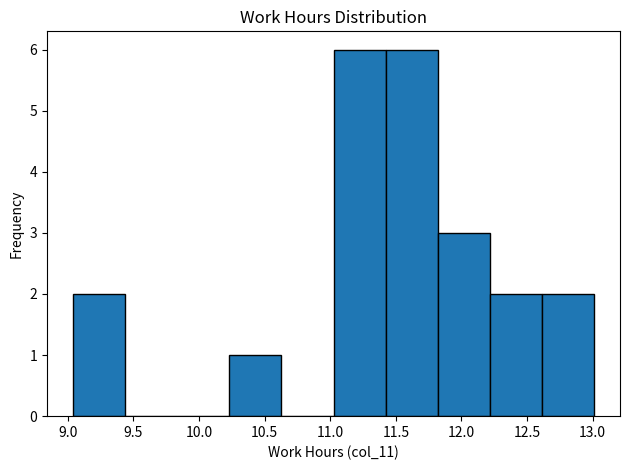

Reading left to right, list every bar in this chart as the range it spans on the x-axis followed by its height. Neither the bar edges nor the heights are printed on the chart, so give them approximately, as read against the axes.

9.05 to 9.45: 2
9.45 to 9.85: 0
9.85 to 10.25: 0
10.25 to 10.65: 1
10.65 to 11.05: 0
11.05 to 11.40: 6
11.40 to 11.80: 6
11.80 to 12.20: 3
12.20 to 12.60: 2
12.60 to 13.00: 2